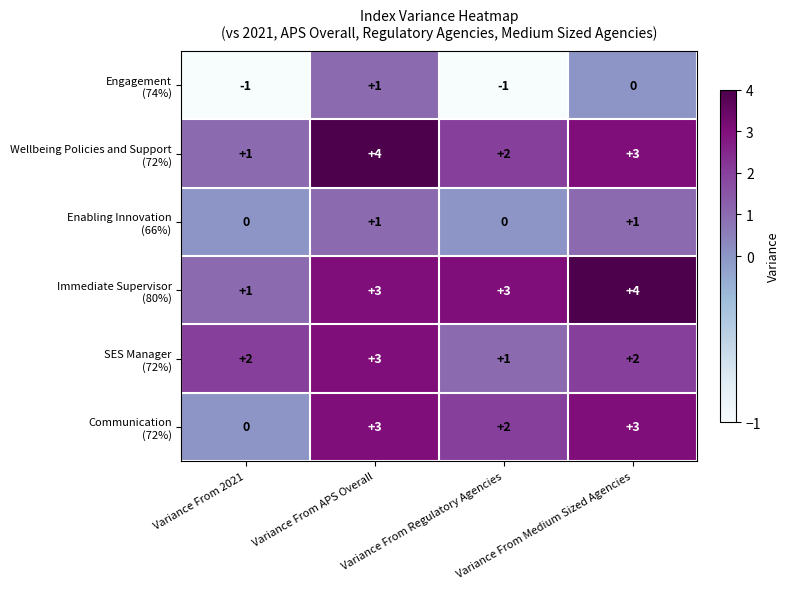

What is the greatest value displayed?

4